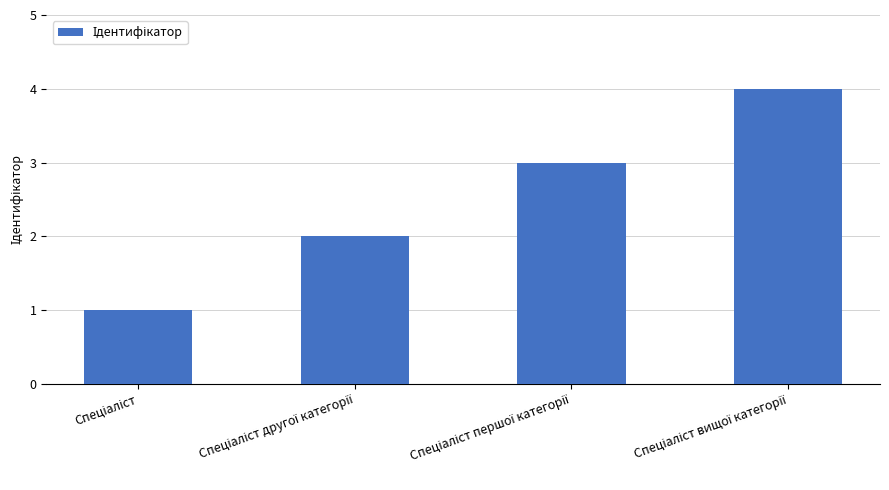

What is the difference between the maximum and minimum values?

3